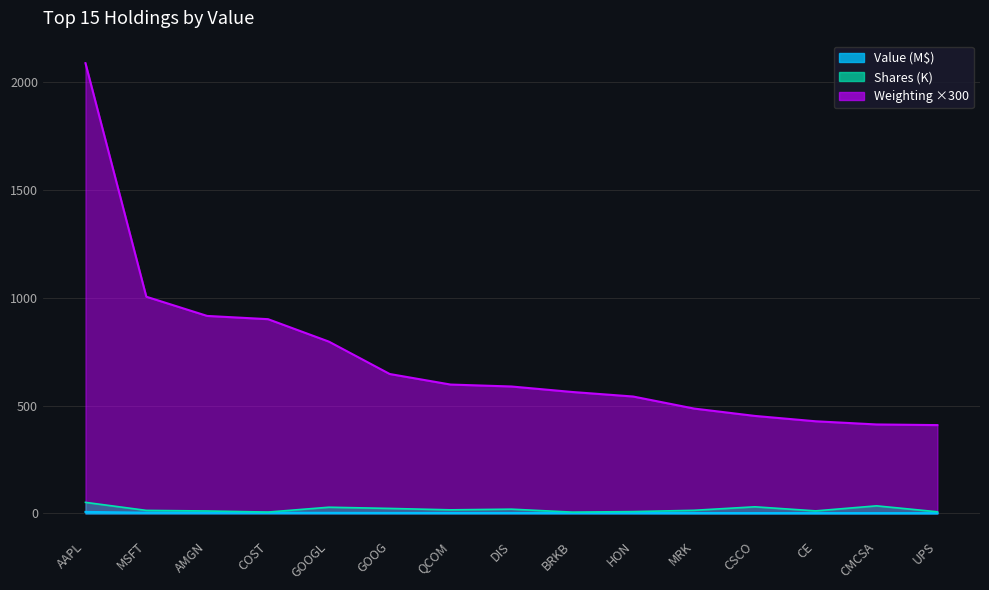

Does the chart display data point markers on the line(s)?

No